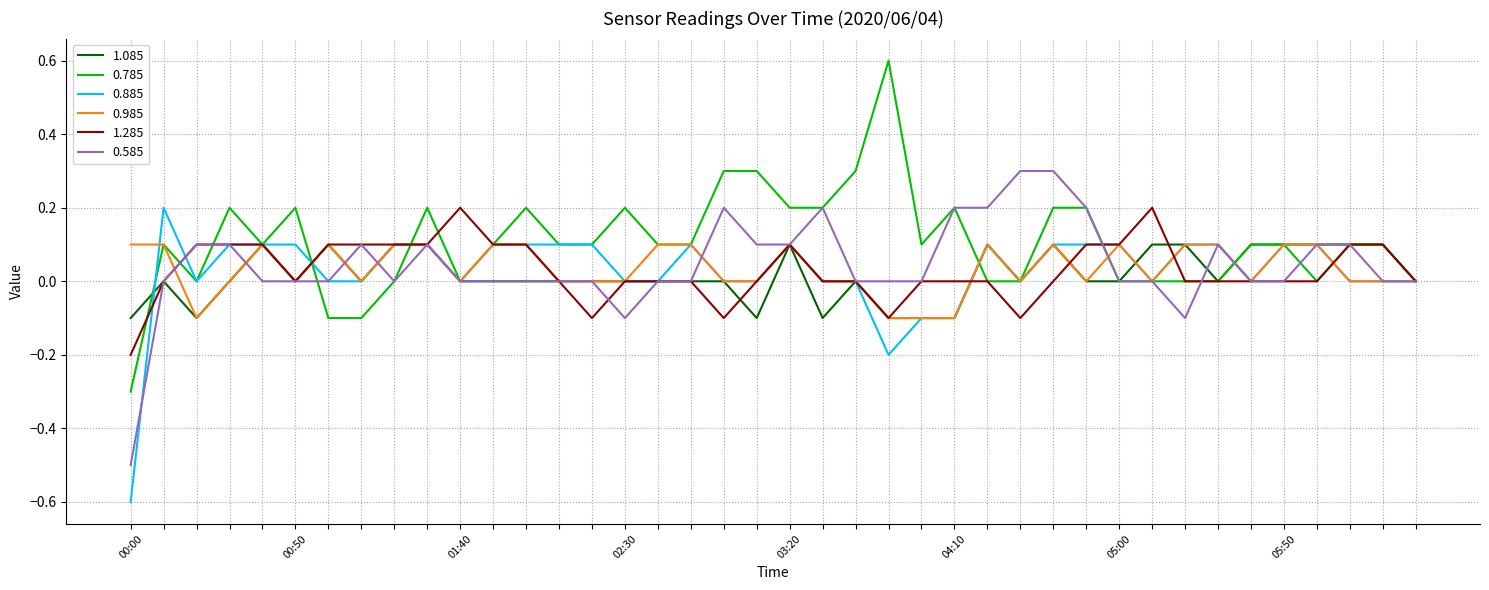

Which series has the largest range (max minus min)?

0.785